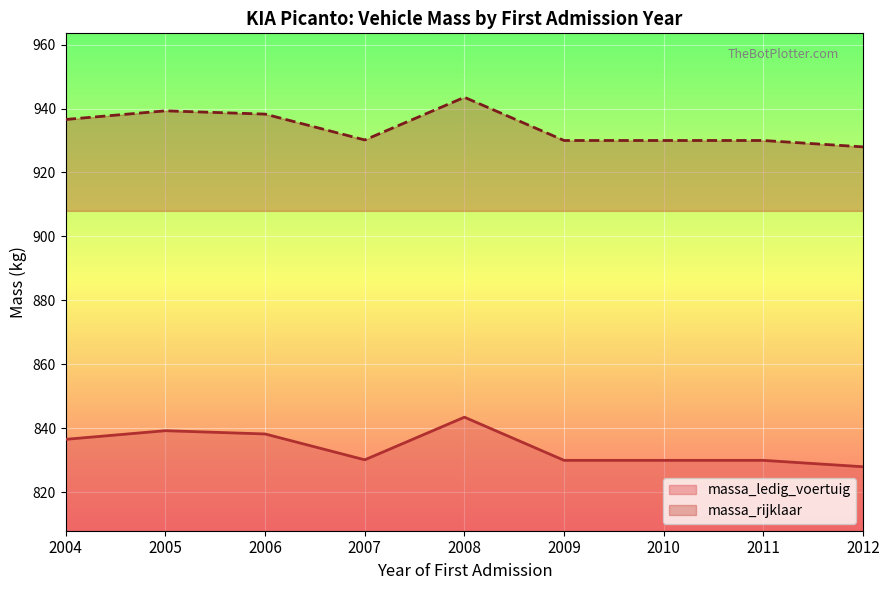

Where is massa_ledig_voertuig nearest to the value 835?

2004